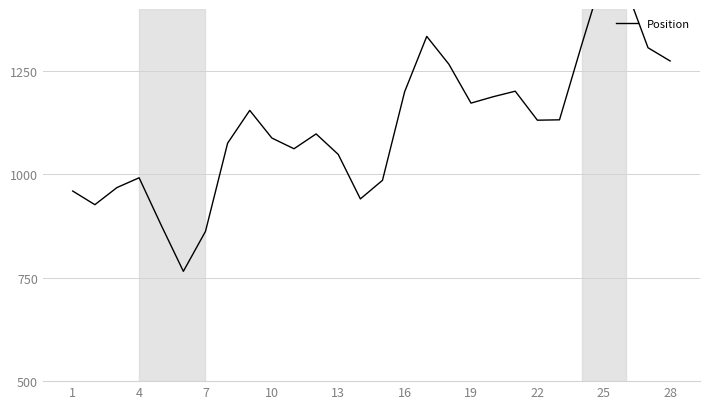

How many values exceed 1131?

14